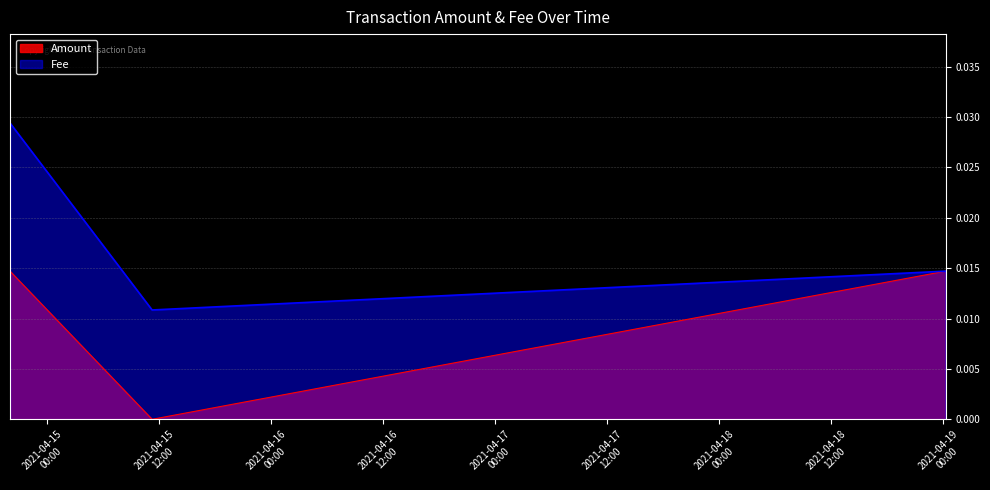

The chart shows a value of 0.0 at 2021-04-14 20:03:13. True or false?

False